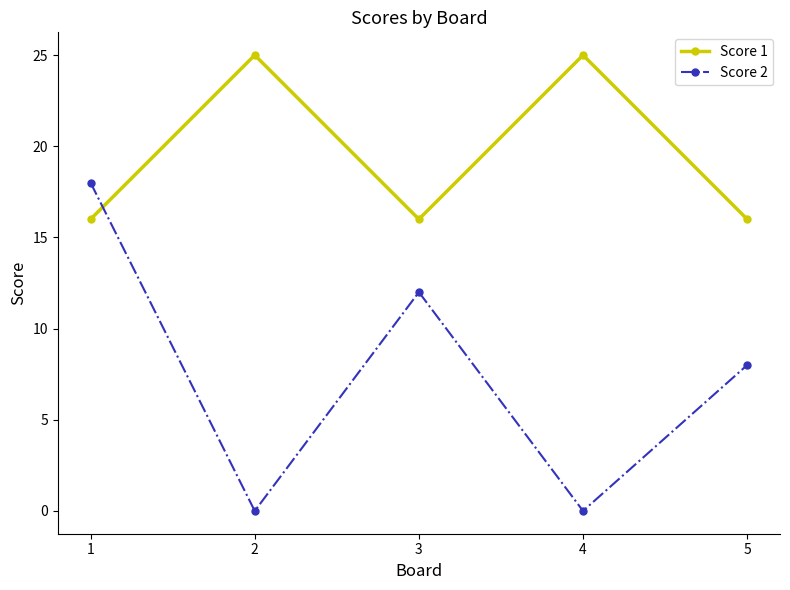

Reading left to right, transcribe all the data shown in this chart.

Score 1: 1=16	2=25	3=16	4=25	5=16
Score 2: 1=18	2=0	3=12	4=0	5=8